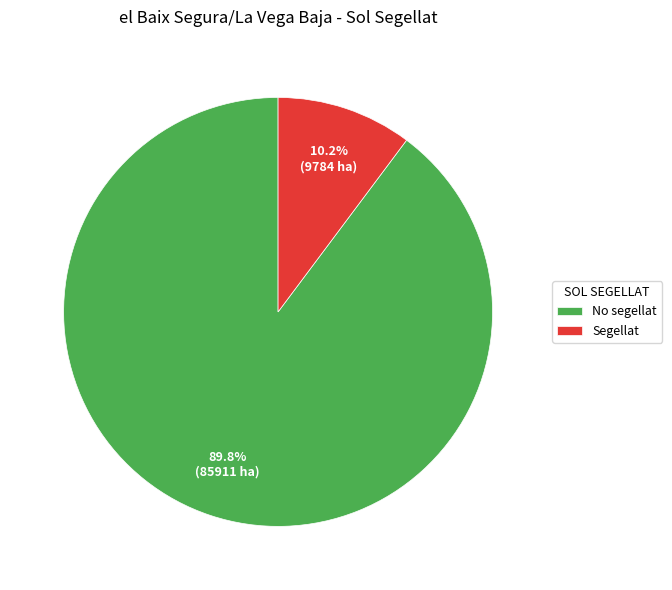

How many slices are in this pie chart?

2